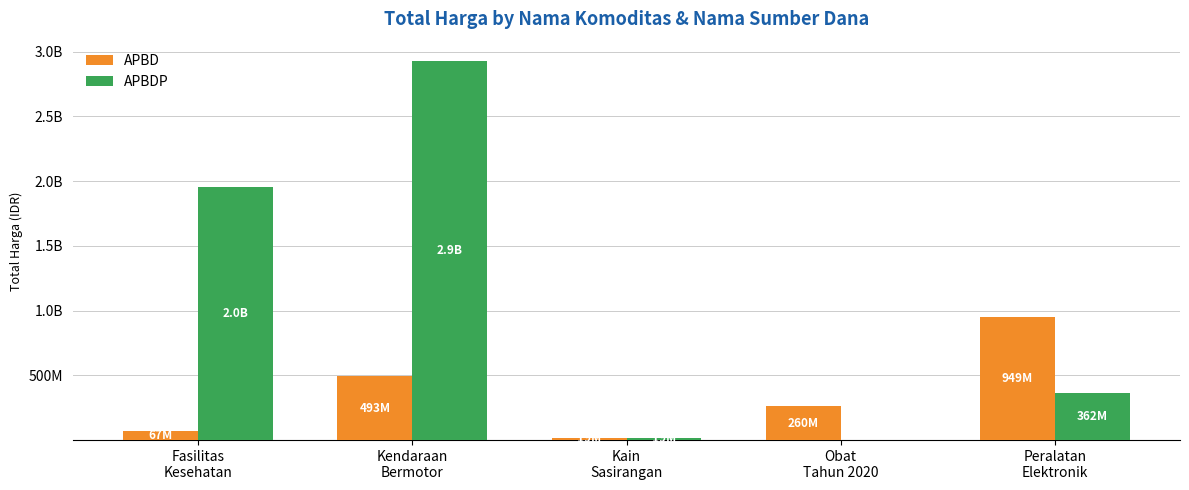

Are the bars horizontal?

No